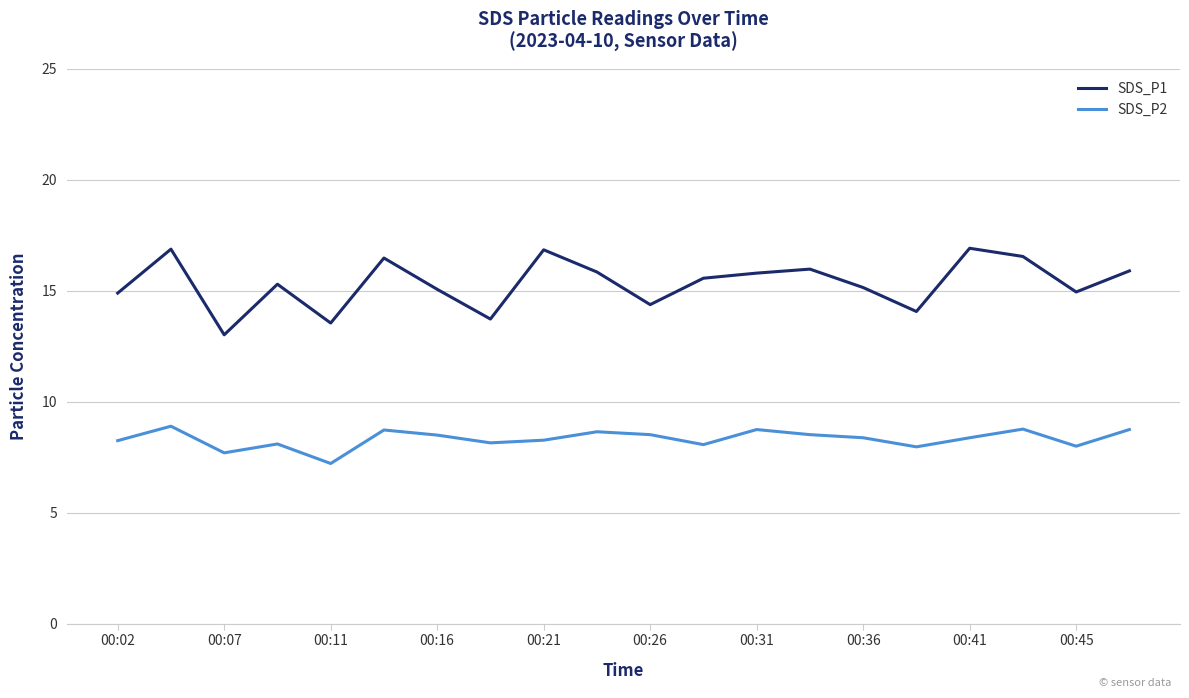

In SDS_P1, how many points are higher than both neighbors (excluding endpoints)?

6